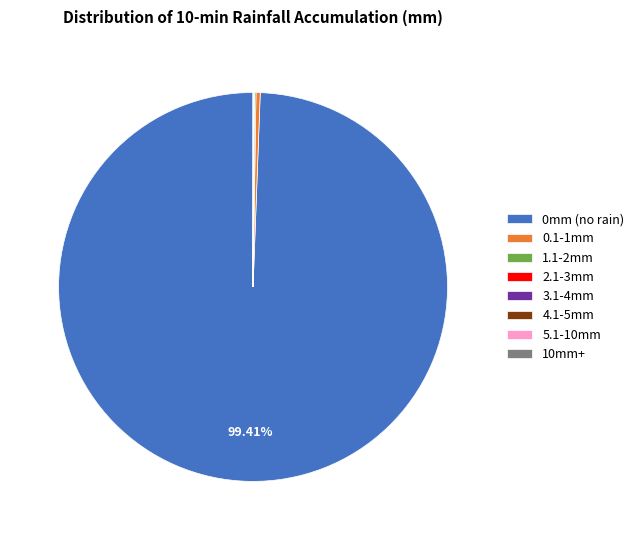

Is 0mm (no rain) the majority of the pie?

Yes